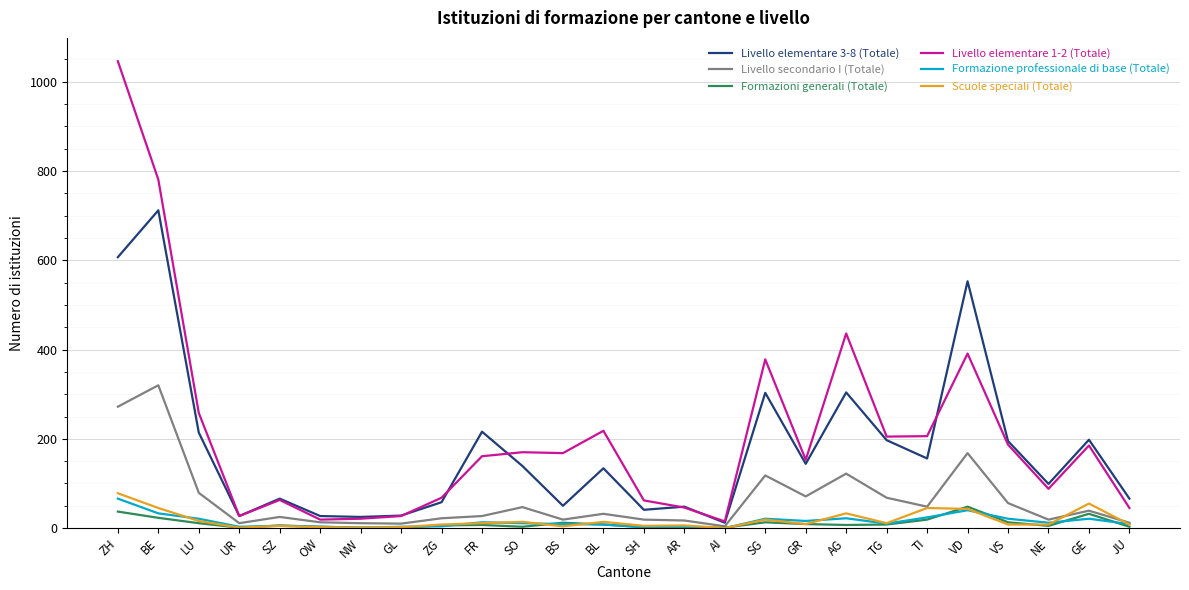

At which category does the chart reach its peak across all series?

ZH